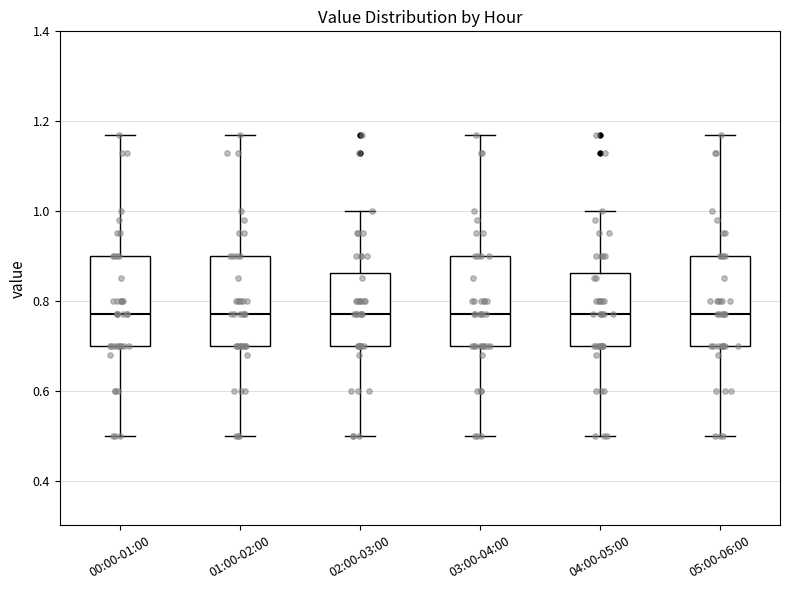

Where does the median line of the box for 04:00-05:00 sit on the y-axis? The values are not printed on the chart, so give them approximately, as read against the axis.

0.78